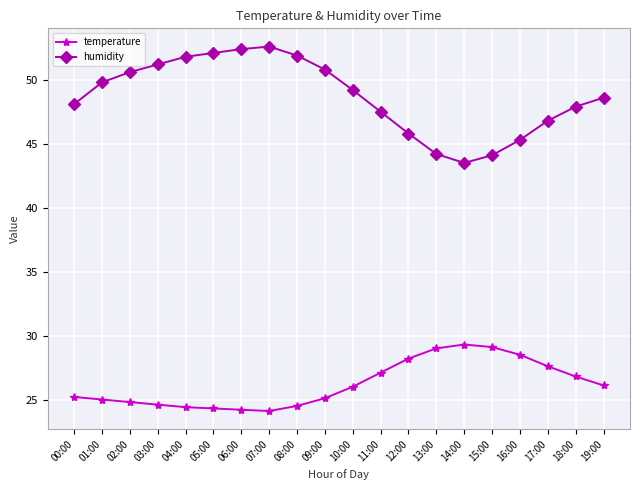

What is the smallest value displayed?

24.1